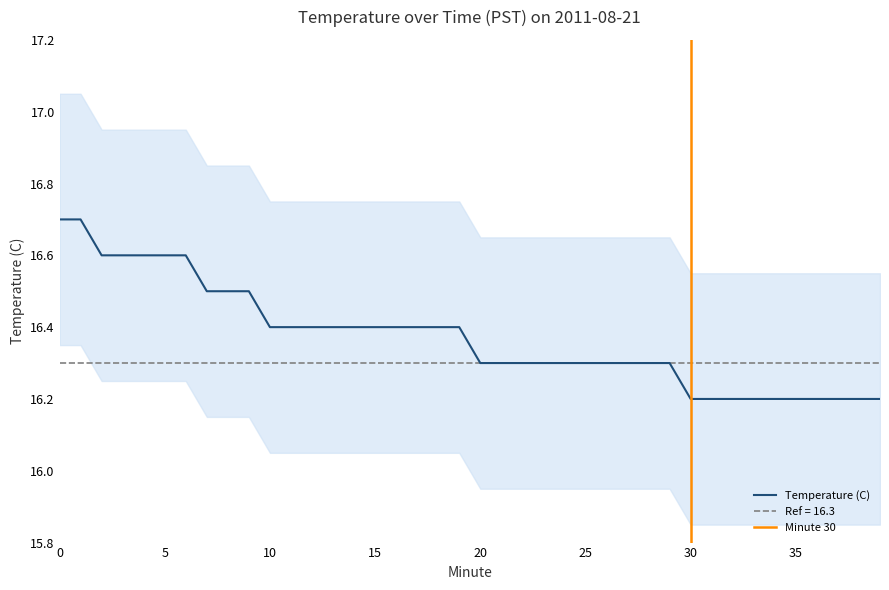

What is the value of the 36th point from the left?

16.2